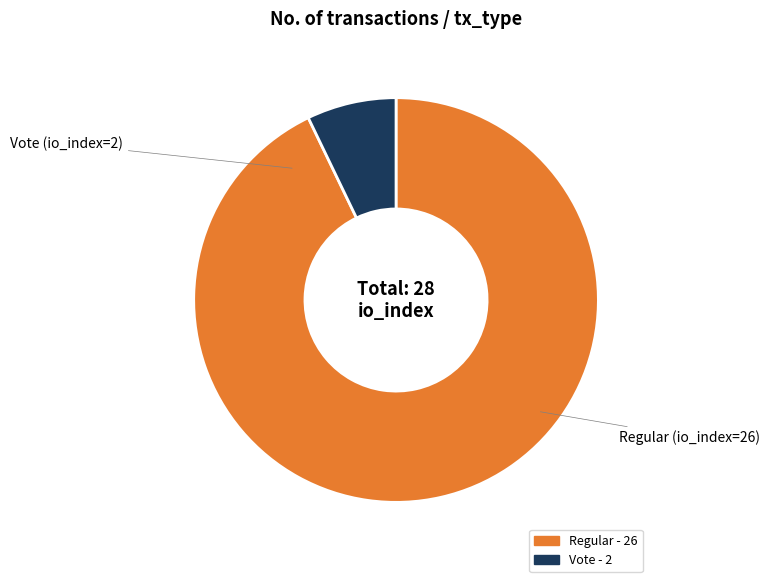

Is there any slice that represents more than half of the pie?

Yes